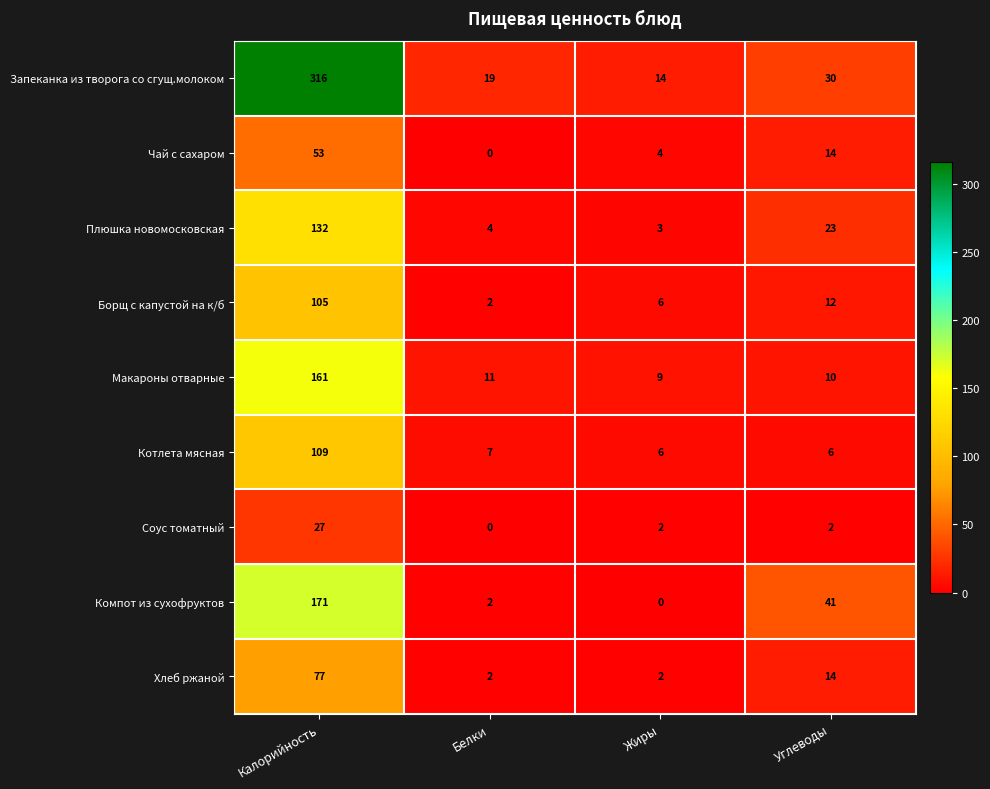

What is the spread (max minus min) of values at Жиры?

14